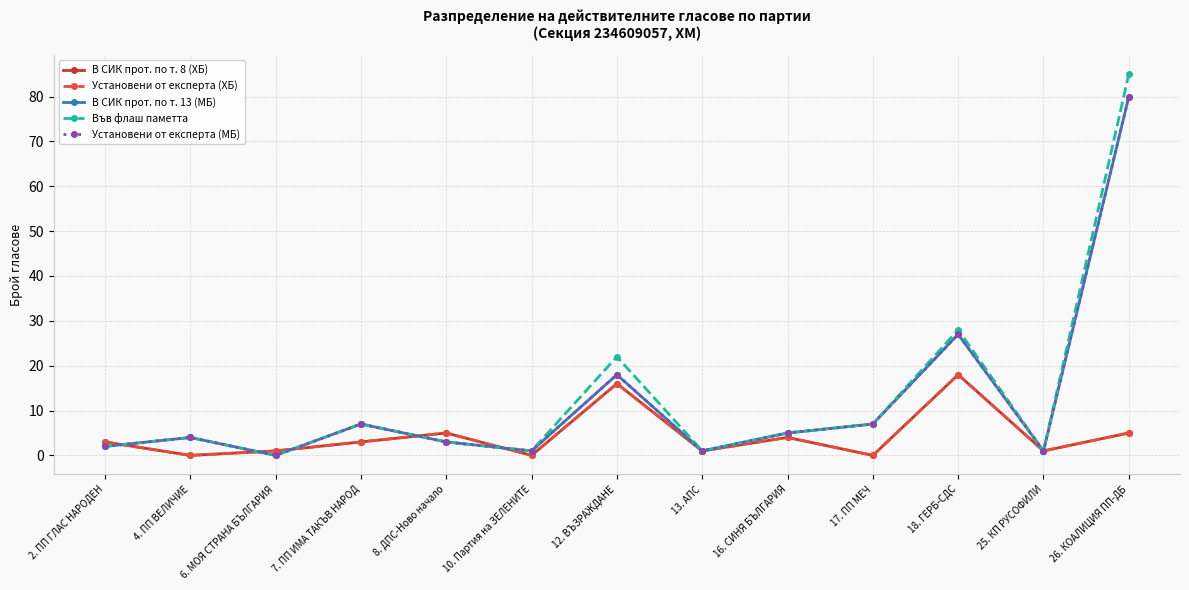

What is the sum of all Във флаш паметта values?

166